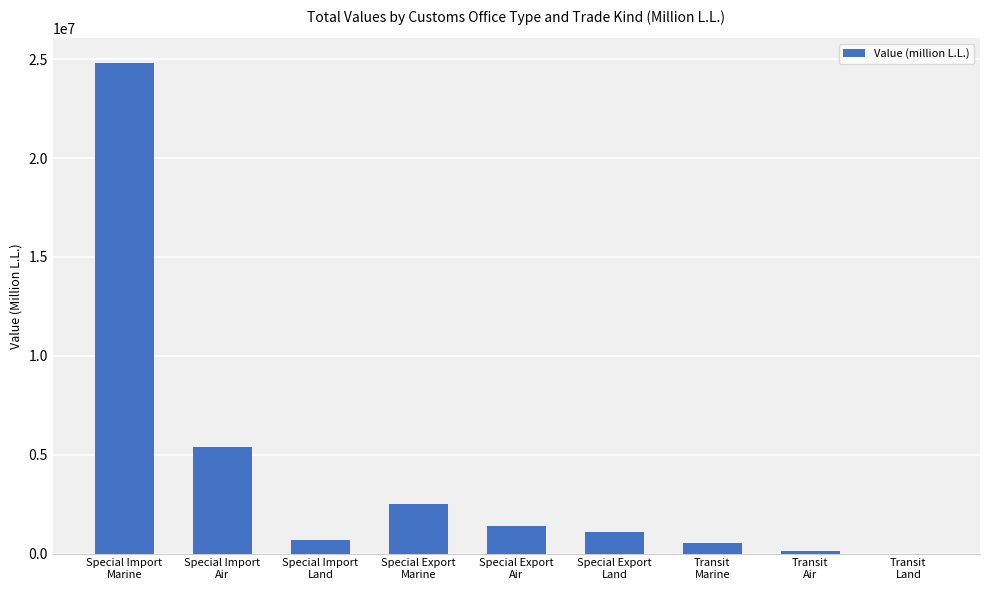

Are the bars horizontal?

No